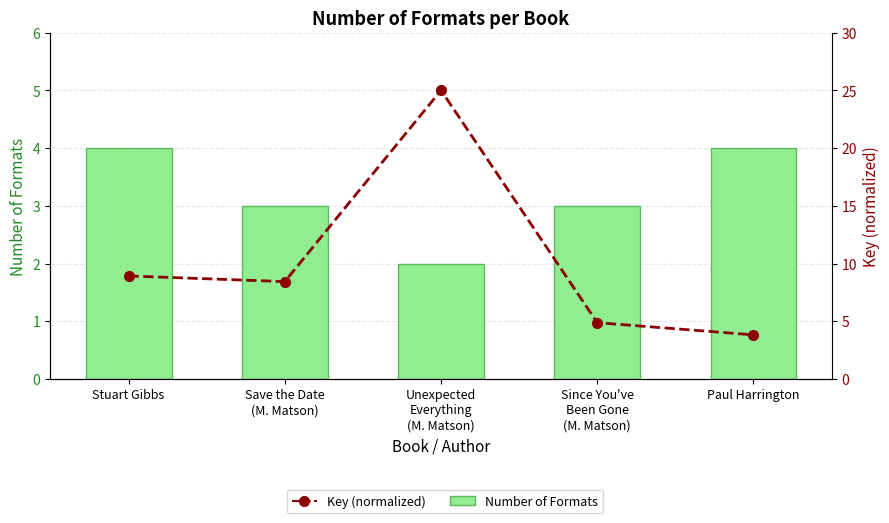

Reading left to right, extract all data points from this chart.

Number of Formats: 4.0	3.0	2.0	3.0	4.0
Key (normalized): 8.9	8.4	25.0	4.9	3.8